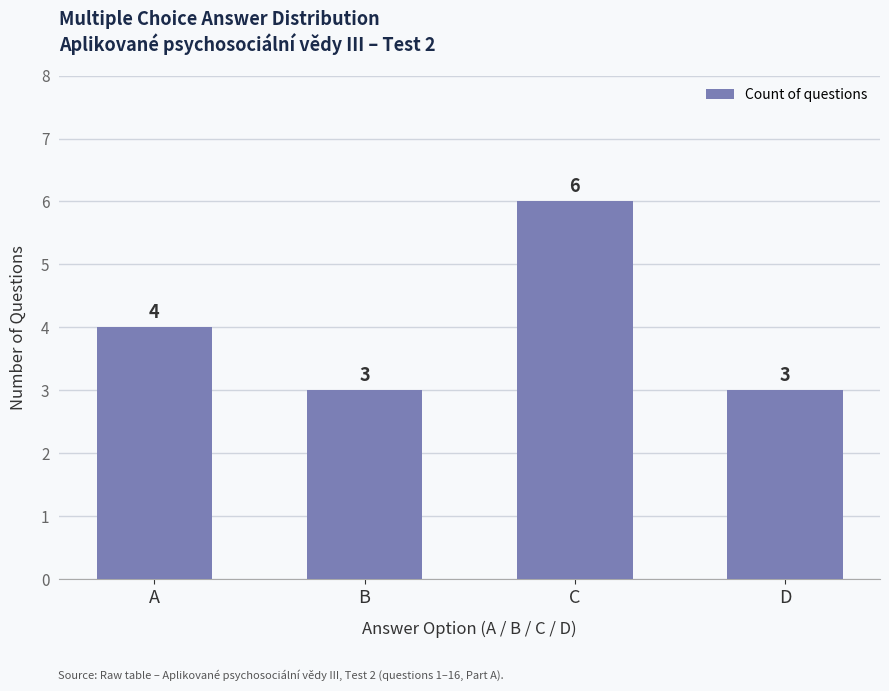

Reading right to left, transcribe all the data shown in this chart.

D=3	C=6	B=3	A=4